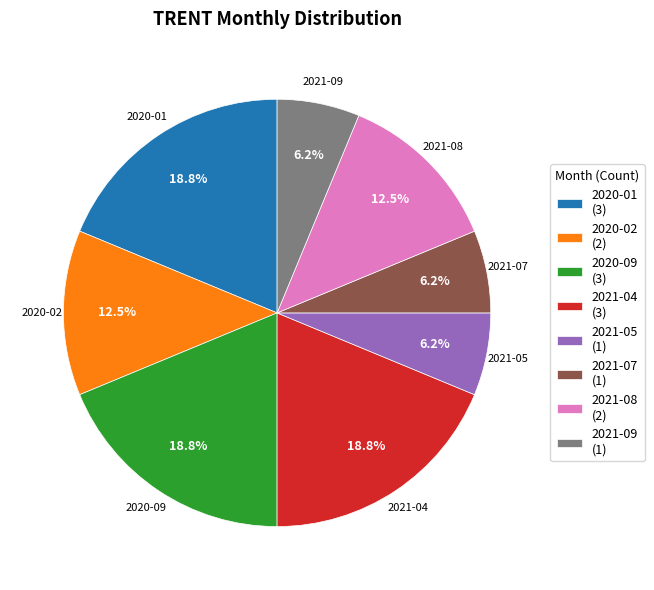

Do 2020-09 and 2021-09 together represent more than half of the pie?

No